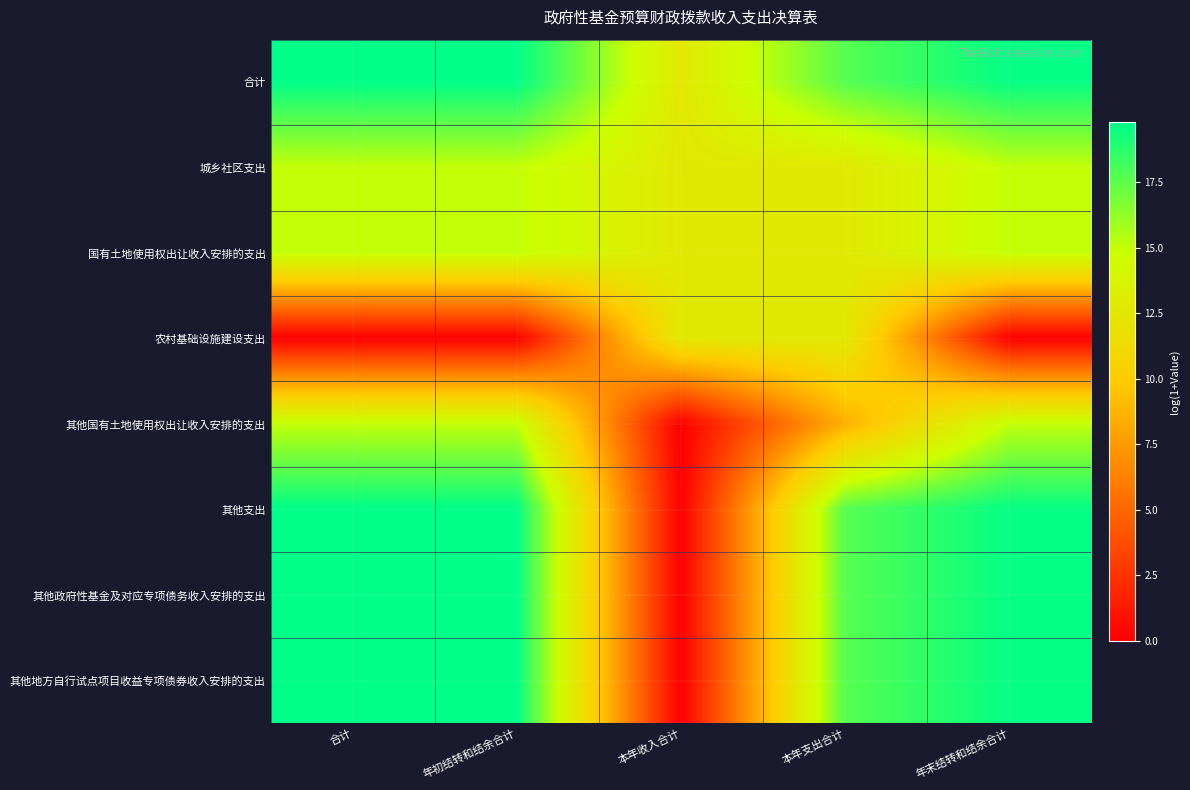

At which category is the sum across all series the highest?

合计